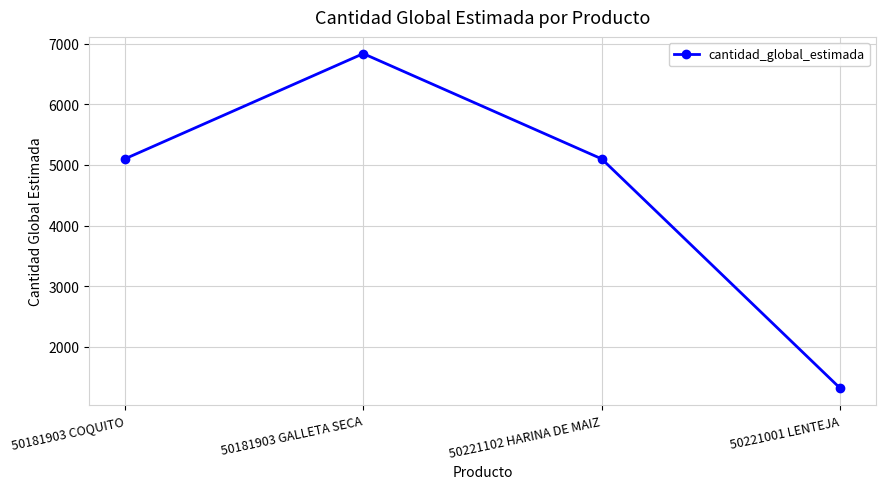

Which label corresponds to the smallest value in the chart?

50221001 LENTEJA